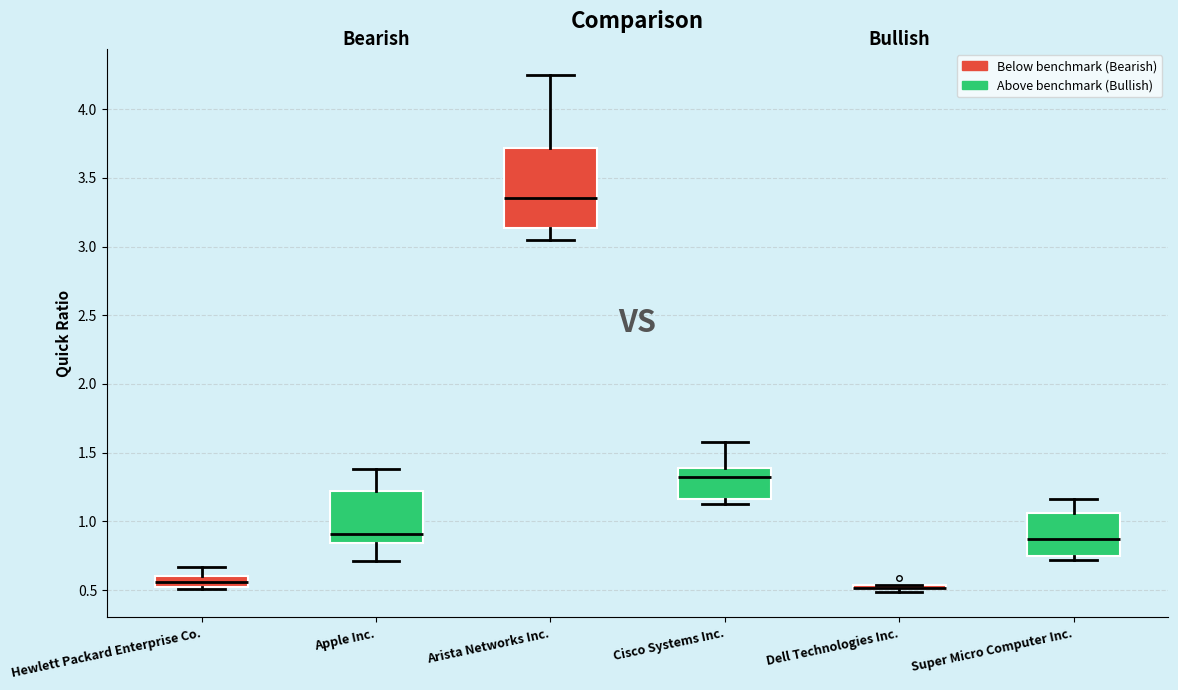

Where is the upper edge of the box for Dell Technologies Inc. on the y-axis? The values are not printed on the chart, so give them approximately, as read against the axis.

0.55